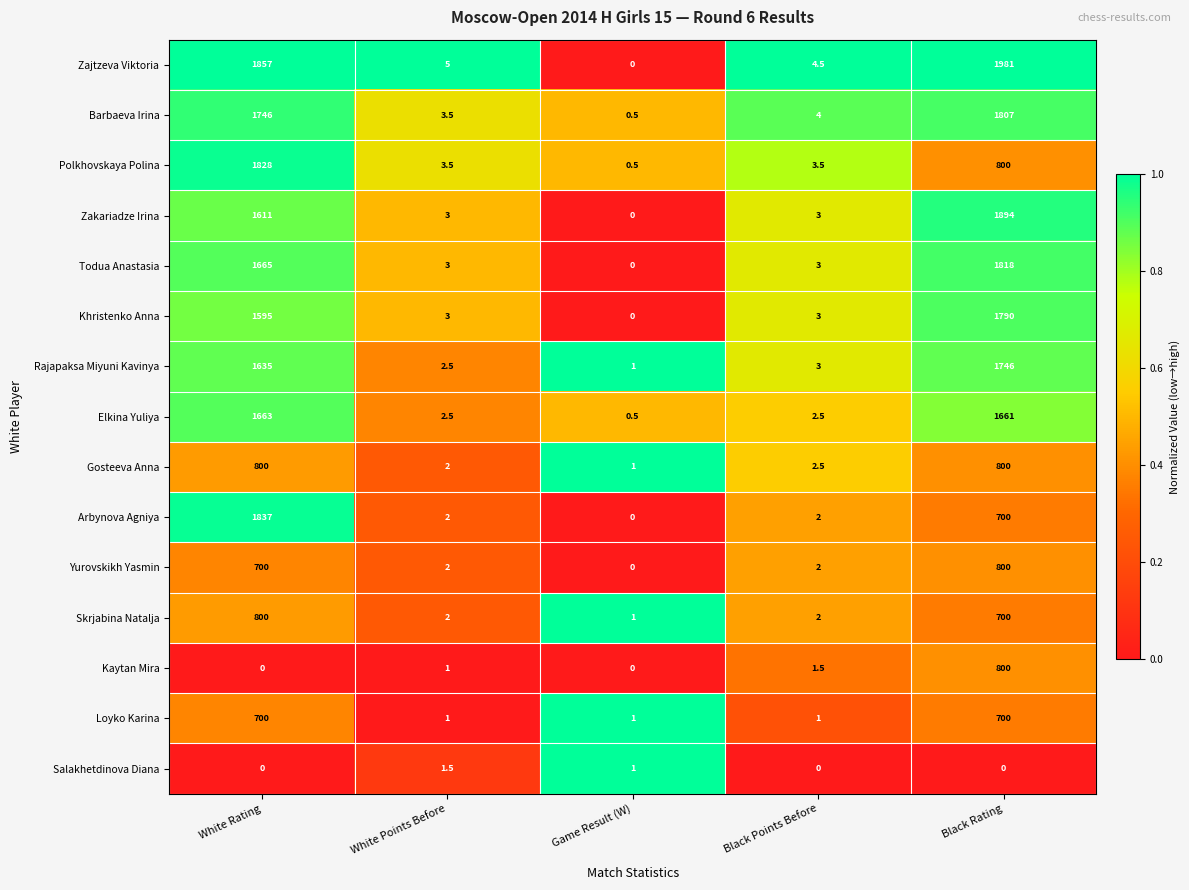

True or false: Polkhovskaya Polina has a value of 987.3 at White Rating.

False